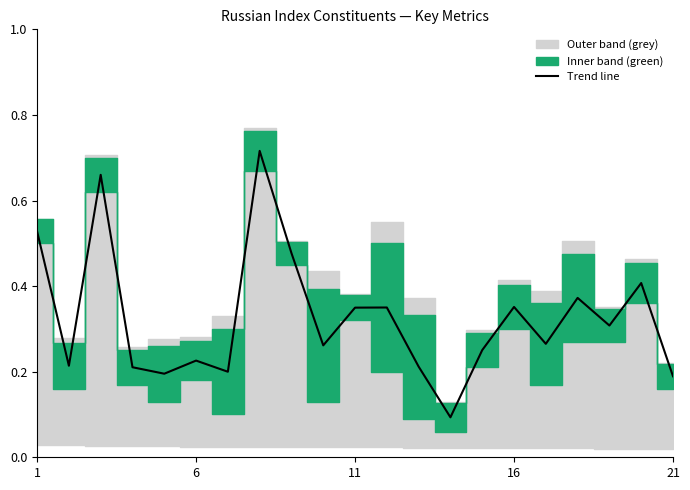

How many interior local valleys (lower than both neighbors) does the data have?

7